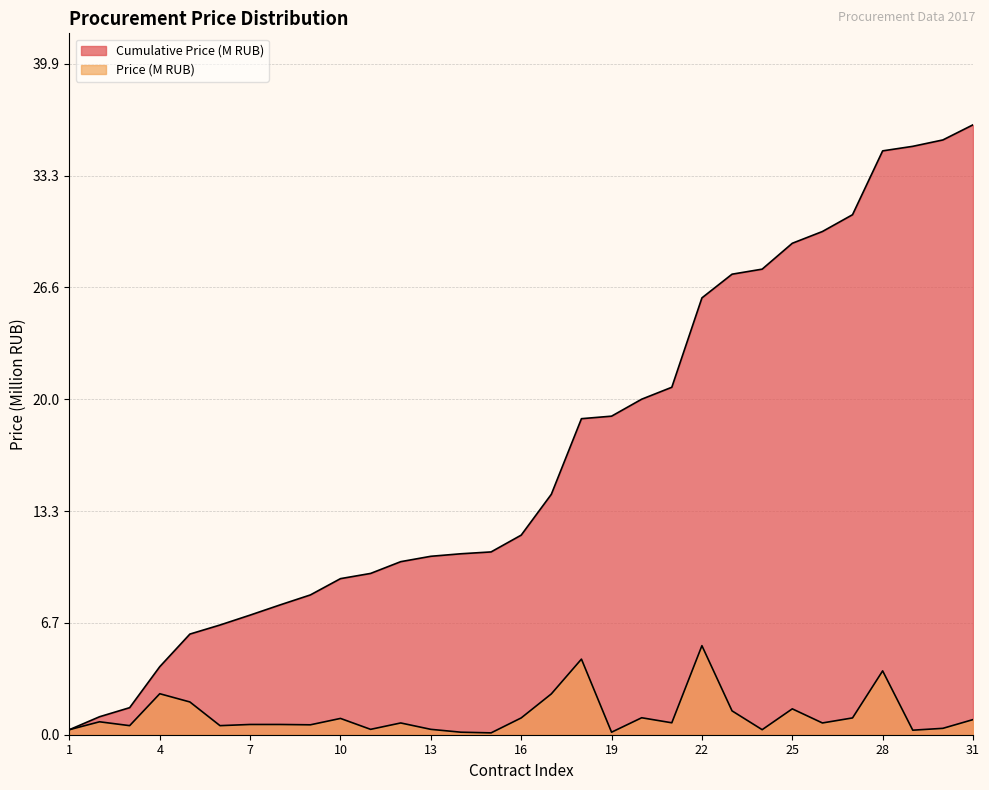

The Price (M RUB) series shows 4.5 at 18. True or false?

True